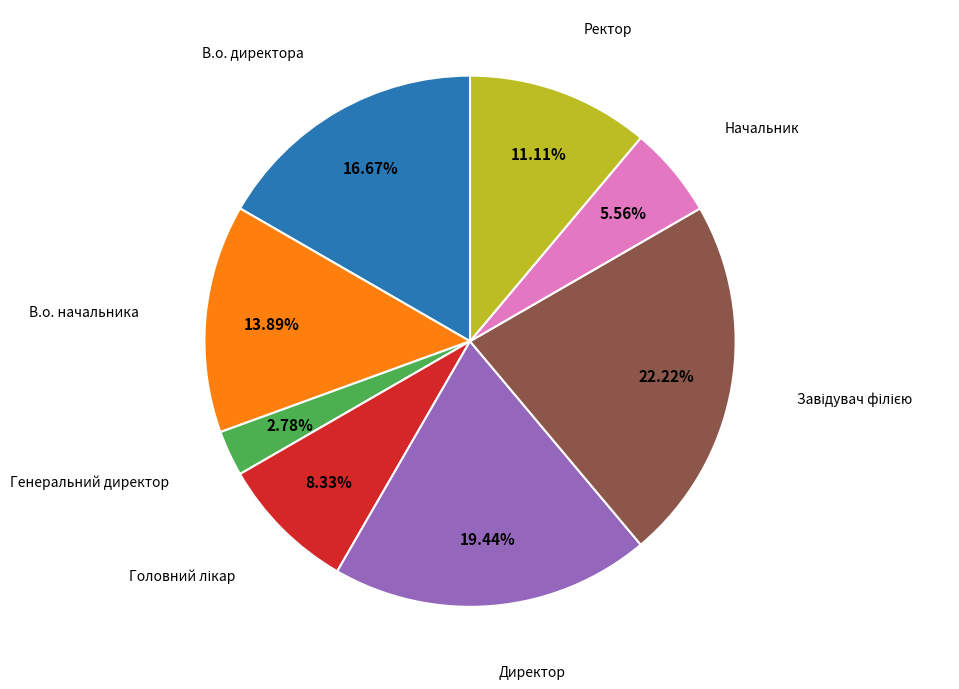

Count the number of slices in the pie.

8